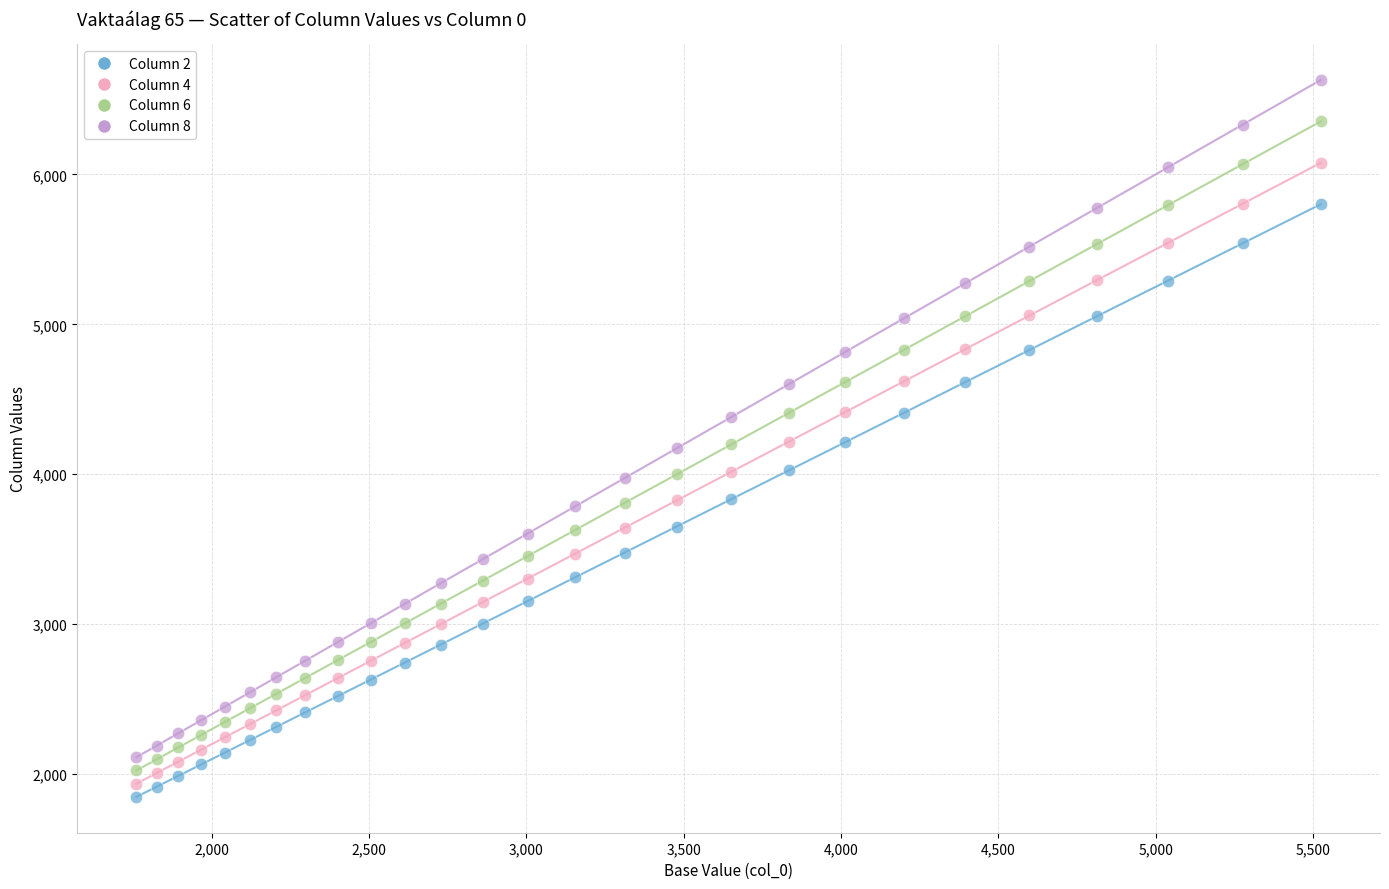

Across all data points, what is the range of X values (max minus min)?

3764.2